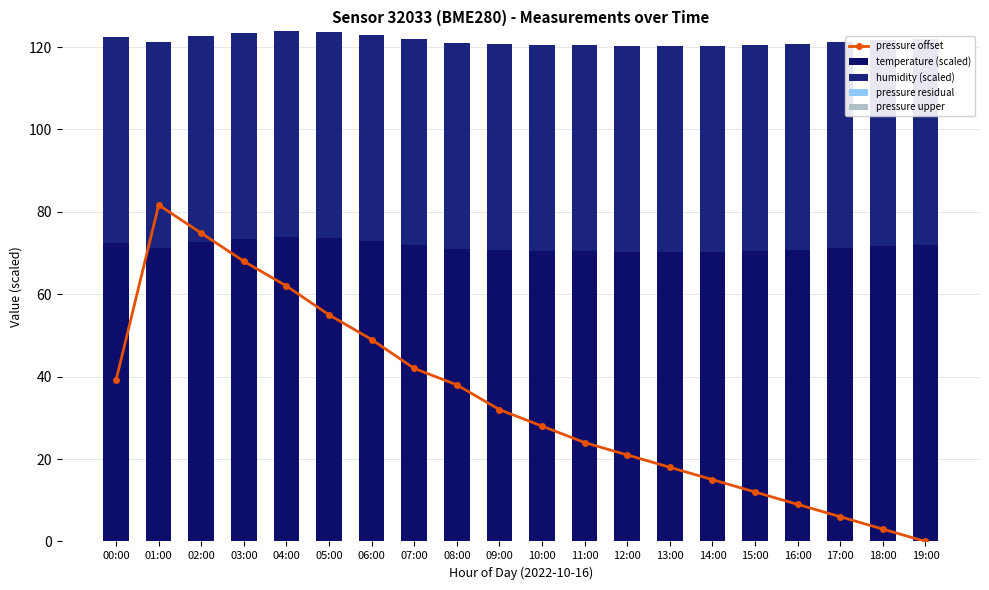

Which category has the highest value across all series?

01:00